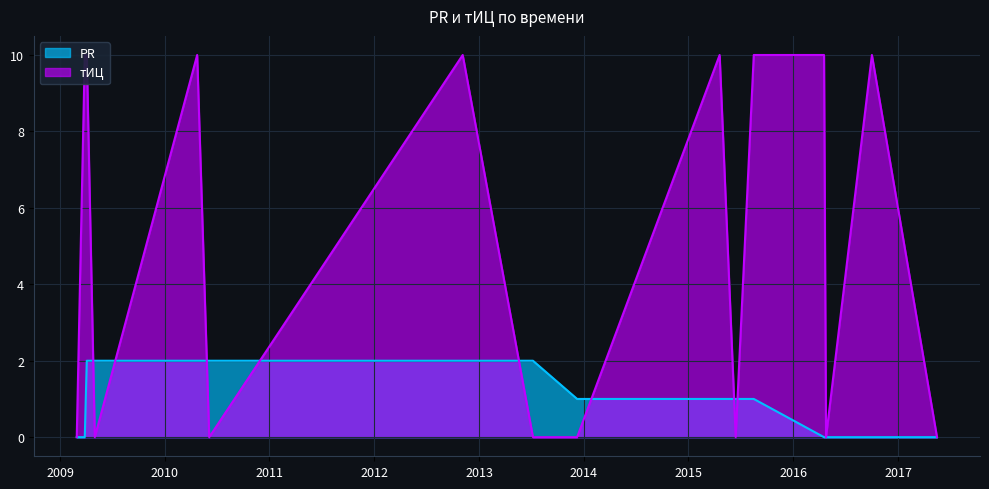

Reading left to right, what are all the values shown in this chart?

PR: 2017-05-17=0	2016-10-02=0	2016-04-25=0	2016-04-18=0	2015-08-17=1	2015-06-15=1	2015-04-20=1	2013-12-09=1	2013-07-08=2	2012-11-05=2	2010-06-05=2	2010-04-24=2	2009-05-02=2	2009-04-04=2	2009-03-28=0	2009-02-28=0
тИЦ: 2017-05-17=0	2016-10-02=10	2016-04-25=0	2016-04-18=10	2015-08-17=10	2015-06-15=0	2015-04-20=10	2013-12-09=0	2013-07-08=0	2012-11-05=10	2010-06-05=0	2010-04-24=10	2009-05-02=0	2009-04-04=10	2009-03-28=10	2009-02-28=0